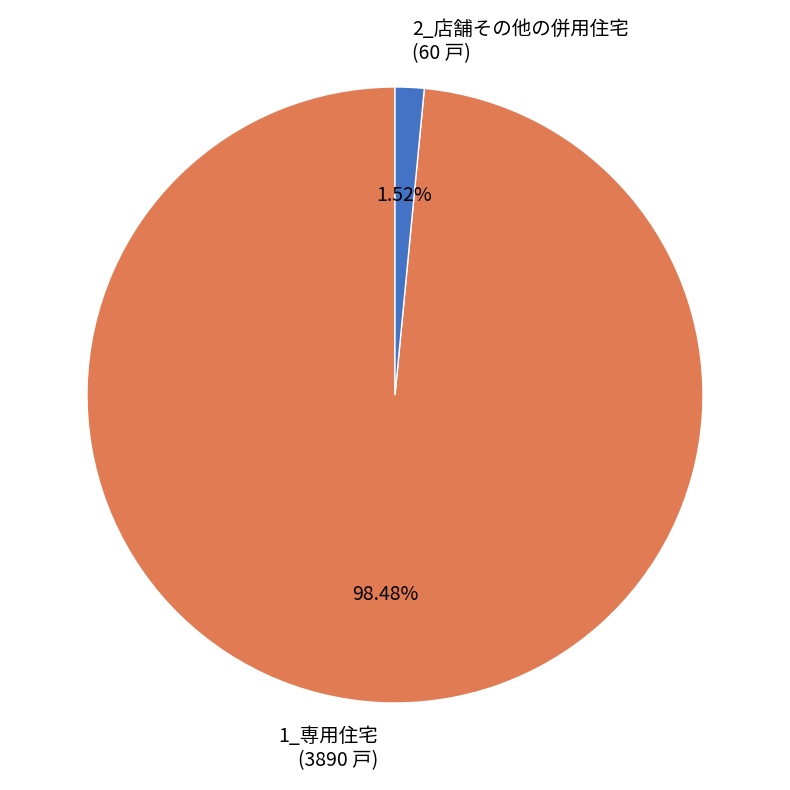

Is there a majority slice in this chart?

Yes